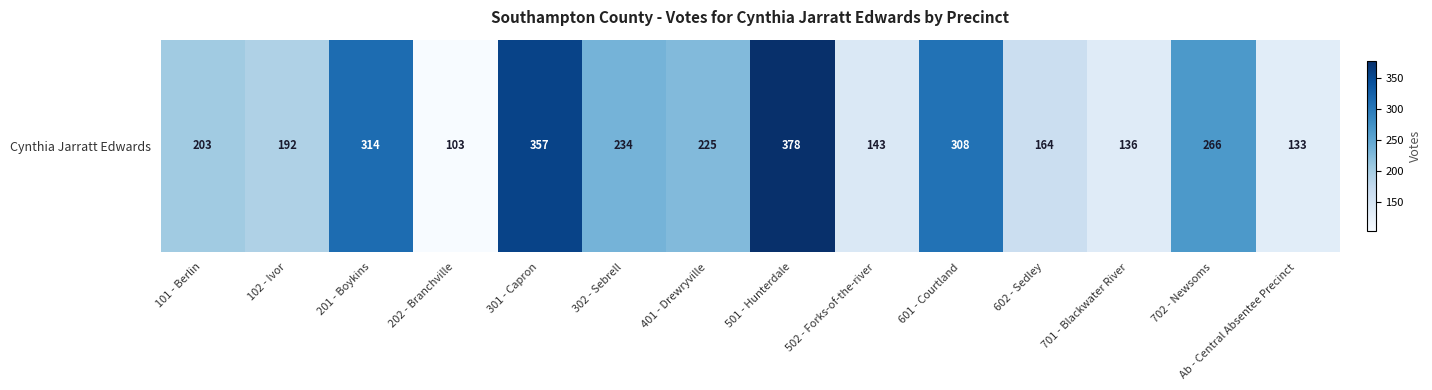

What value does the data have at 601 - Courtland, to the nearest 5?

310